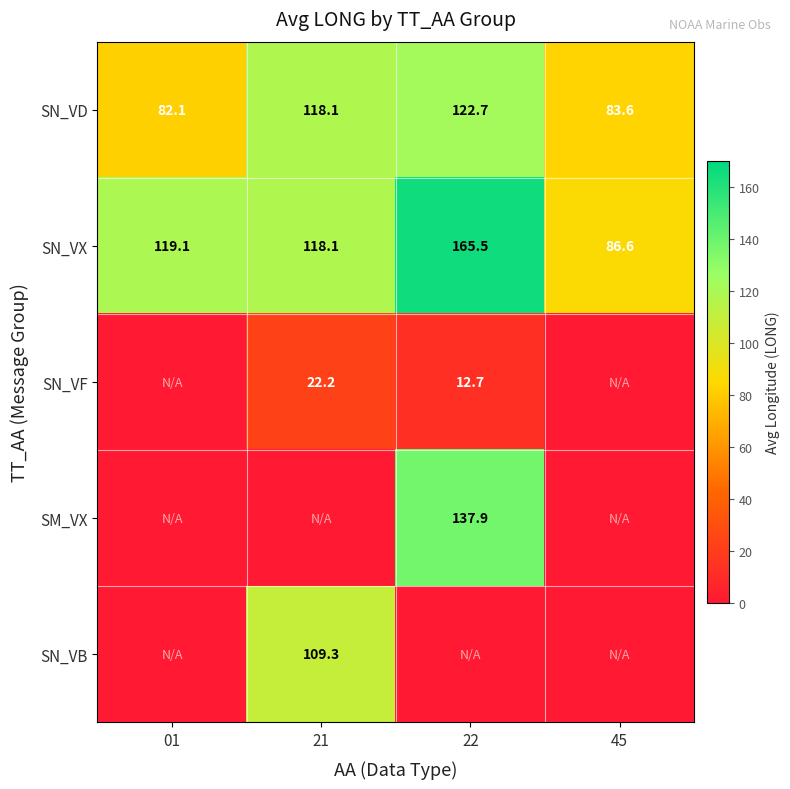

What is the maximum value for SN_VX?

165.5